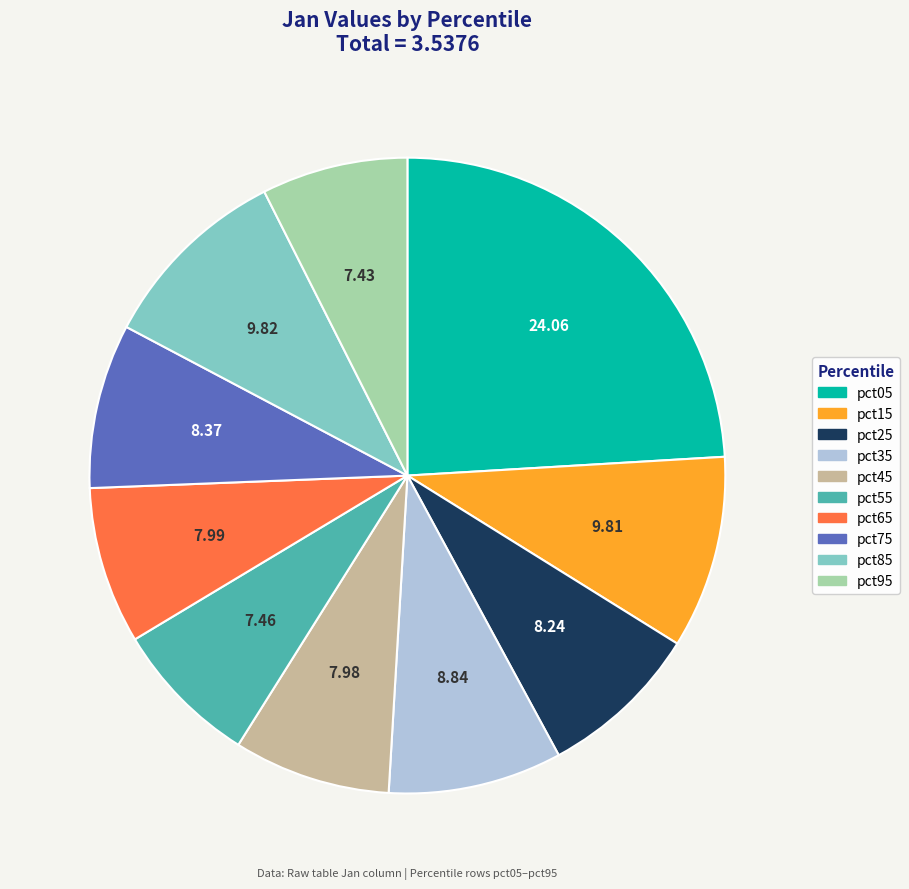

Between pct15 and pct05, which is larger?

pct05